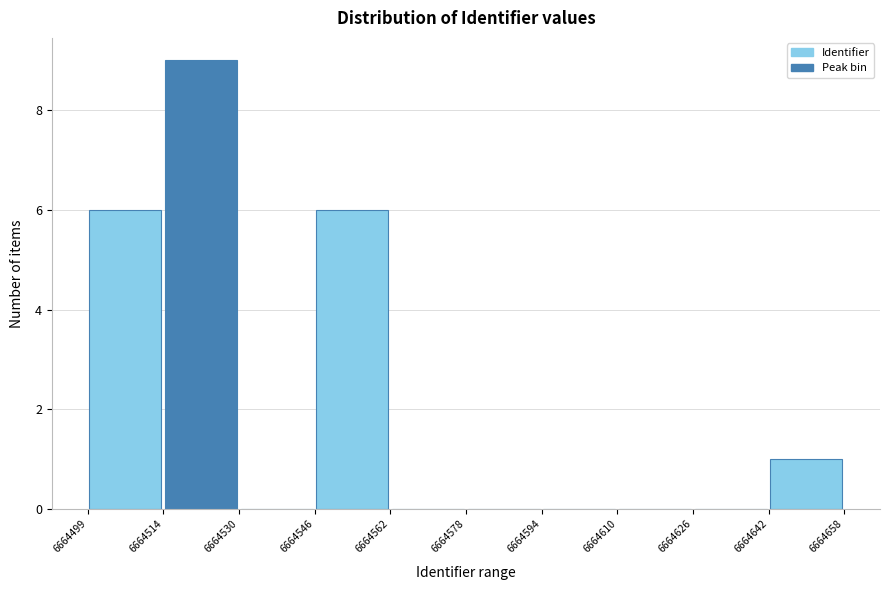

Reading left to right, list every bar in this chart as the range it spans on the x-axis followed by its height. The values are not printed on the chart, so give them approximately, as read against the axis.

6664499 to 6664514: 6
6664514 to 6664530: 9
6664530 to 6664546: 0
6664546 to 6664562: 6
6664562 to 6664578: 0
6664578 to 6664594: 0
6664594 to 6664610: 0
6664610 to 6664626: 0
6664626 to 6664642: 0
6664642 to 6664658: 1